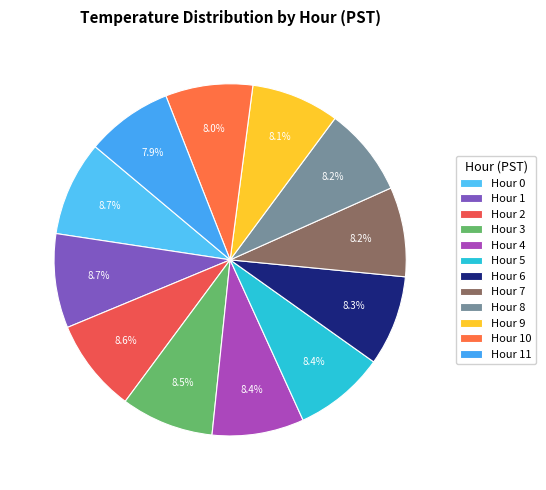

What is the smallest slice in the pie chart?

Hour 11